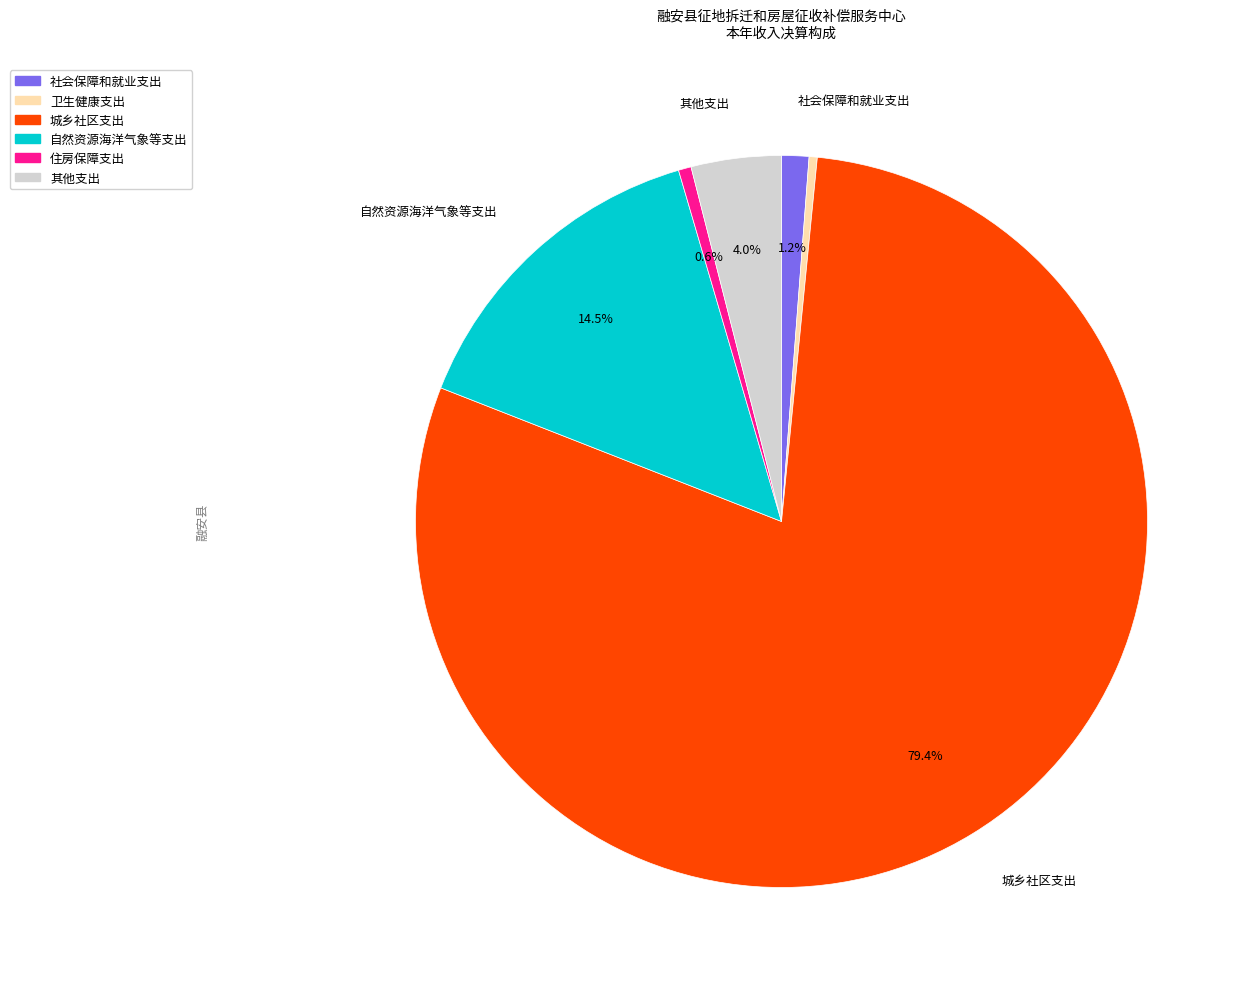

Which slice is the largest?

城乡社区支出